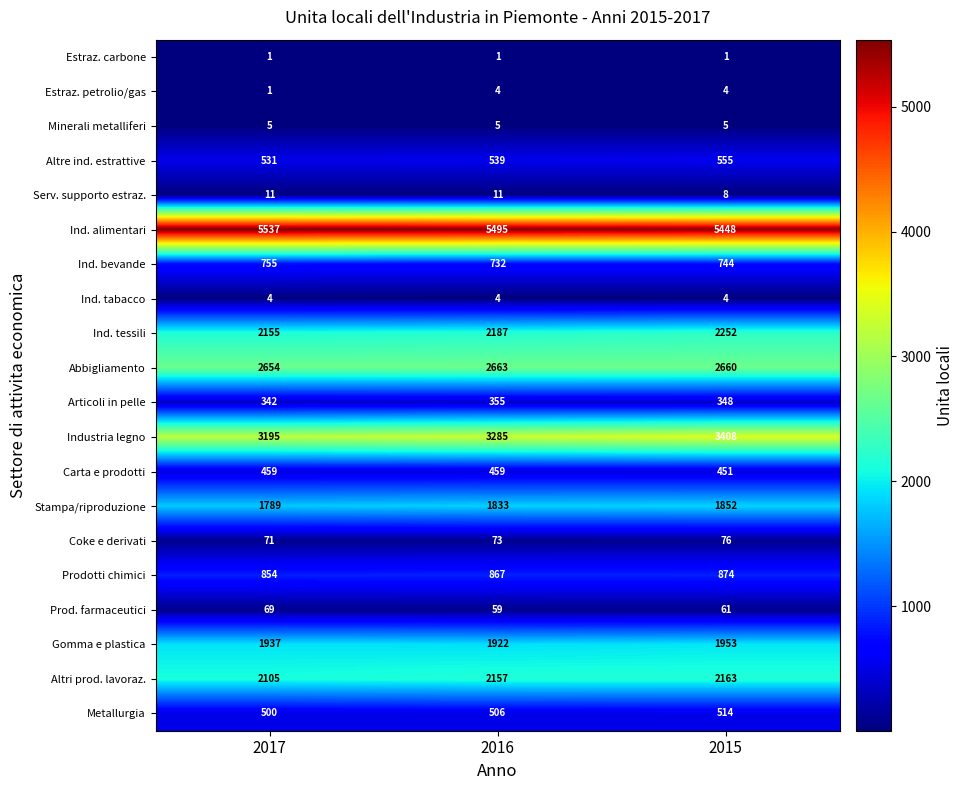

How many distinct data groups are displayed?

20